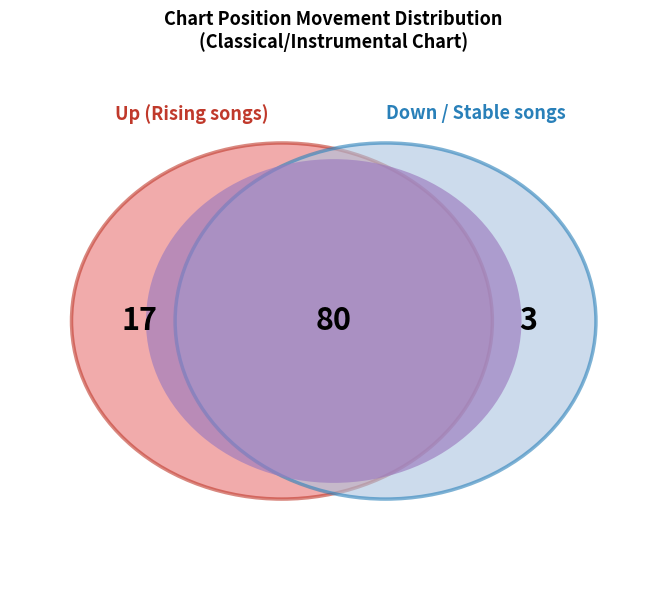

The - slice represents 80% of the pie. True or false?

True